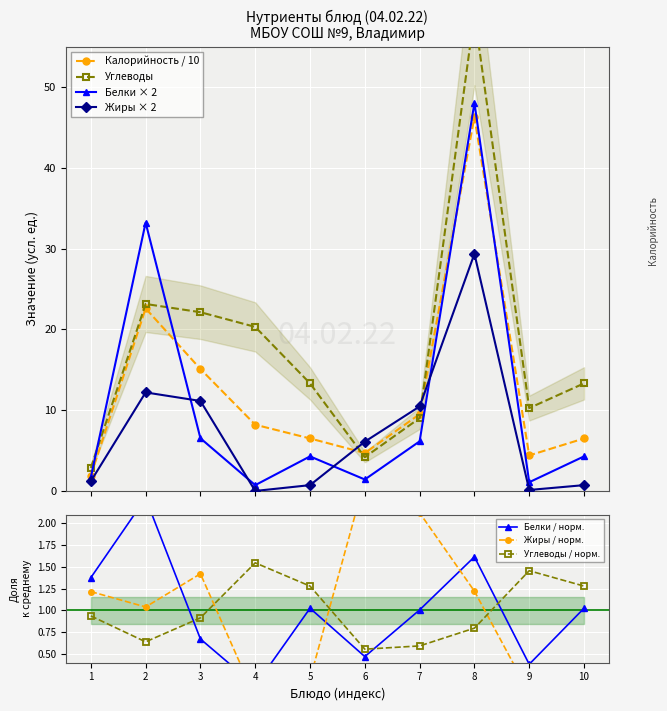

List the series in order of their peak value, highest first.

Углеводы, Белки, Калорийность, Жиры